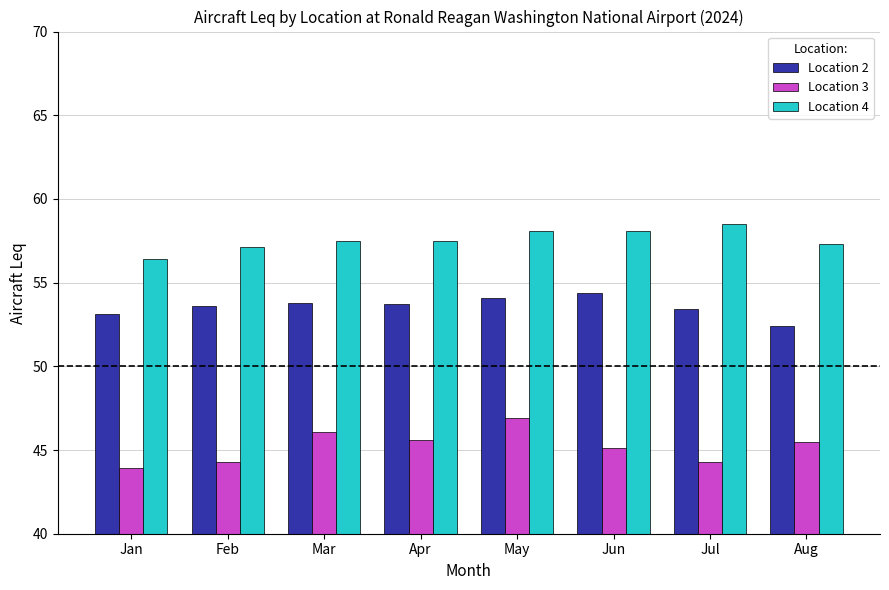

Between Feb and Mar, which series saw the biggest shift?

Location 3